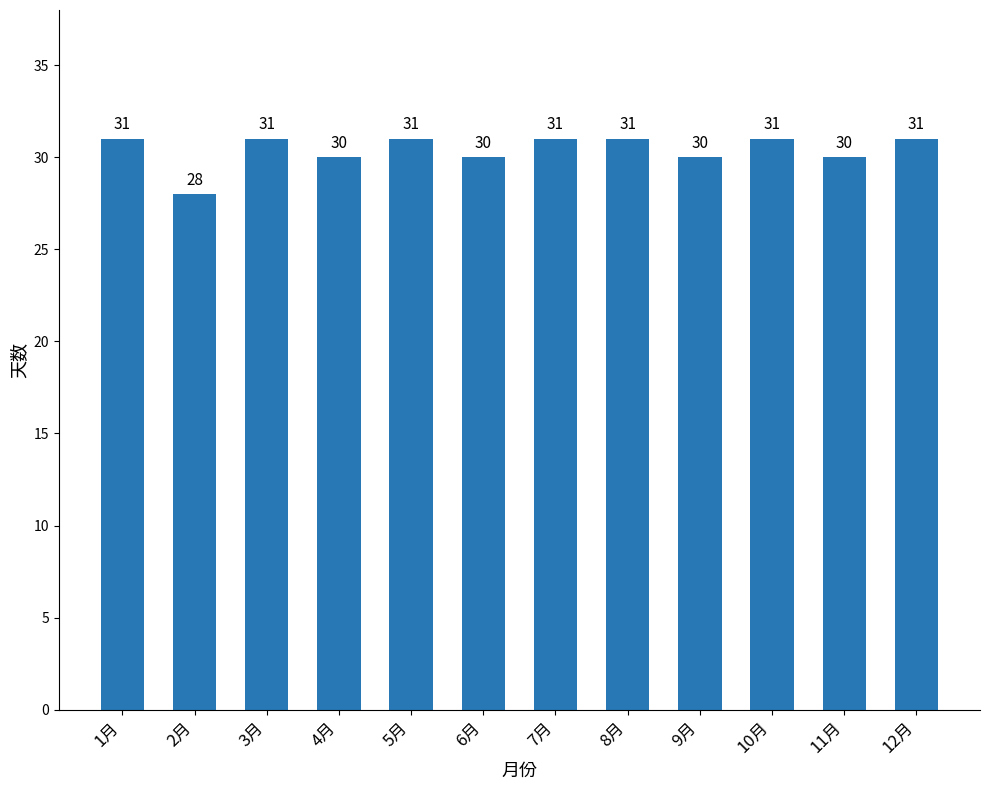

What is the maximum value shown in the chart?

31